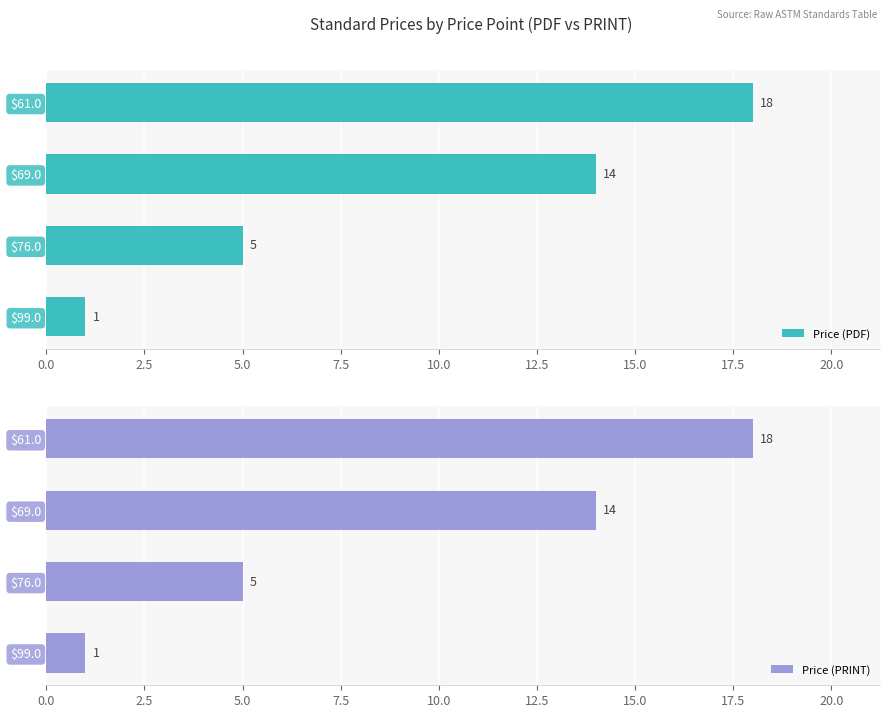

What is the difference between the maximum and minimum values in the Price (PDF) series?

17